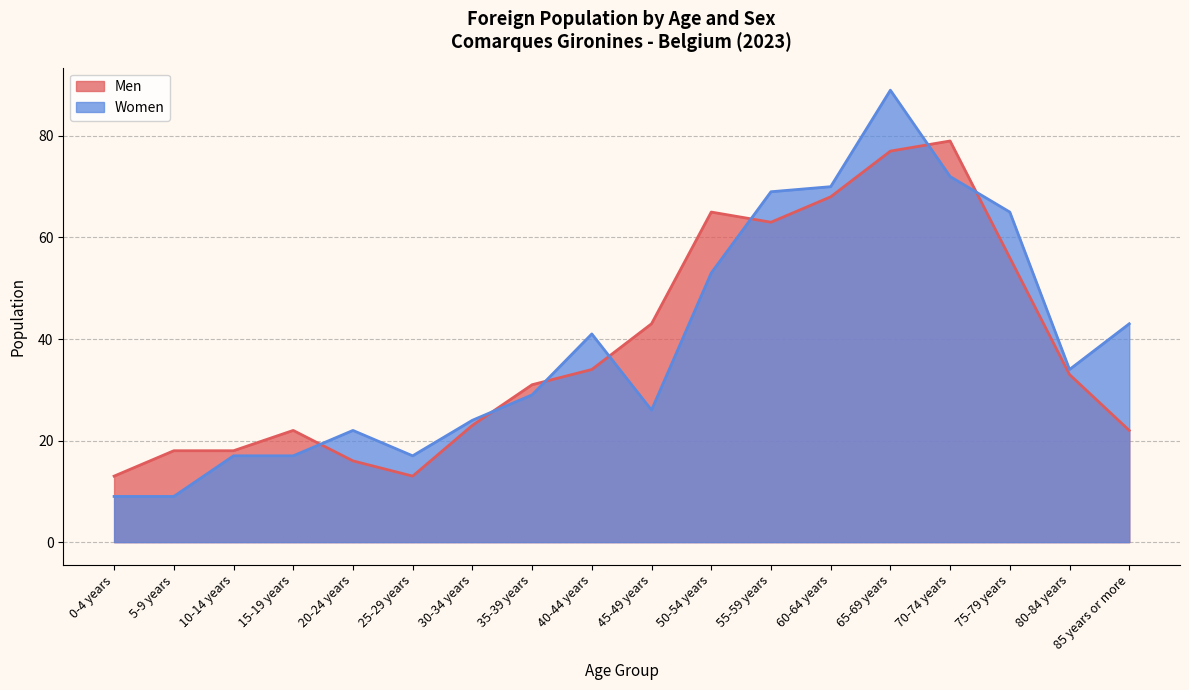

Is the value of Men at 25-29 years greater than the value of Women at 75-79 years?

No